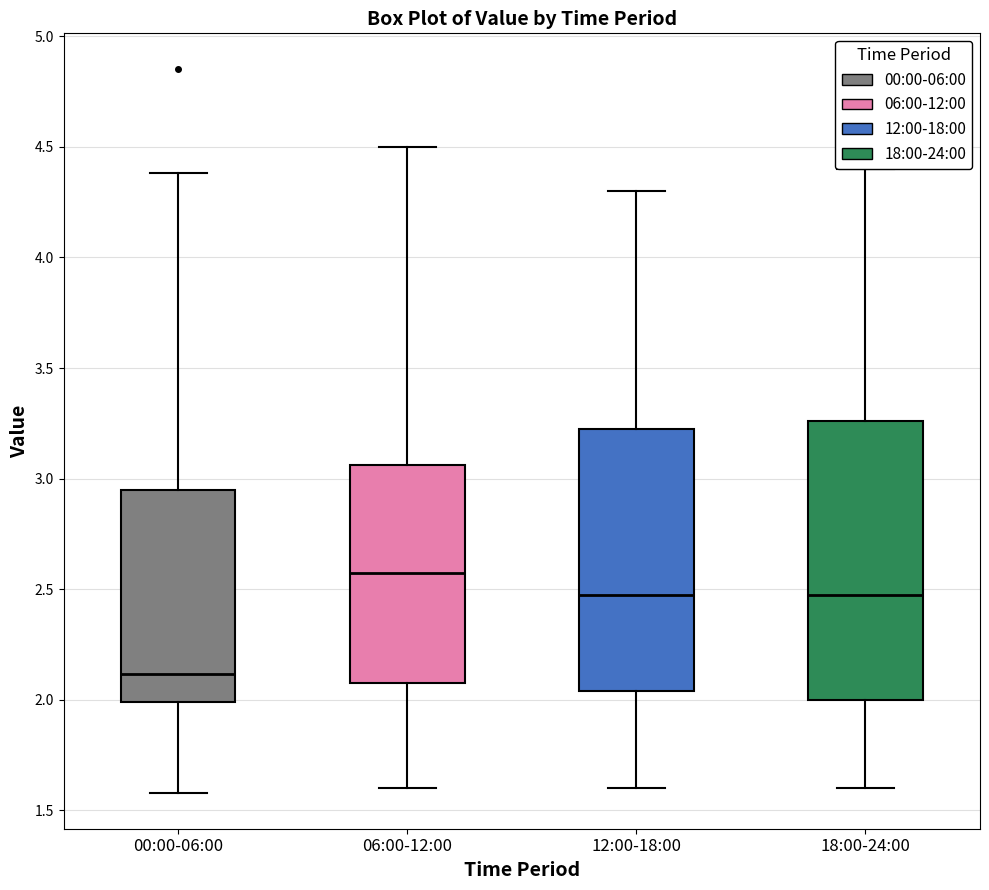

Reading left to right, read every box against the y-axis: the position of its median line, the range the box covers, and the ends of its whiskers. The values are not printed on the chart, so give them approximately, as read against the axis.

00:00-06:00: median 2.10, box 2.00 to 2.95, whiskers 1.60 to 4.40
06:00-12:00: median 2.60, box 2.10 to 3.05, whiskers 1.60 to 4.50
12:00-18:00: median 2.50, box 2.05 to 3.25, whiskers 1.60 to 4.30
18:00-24:00: median 2.50, box 2.00 to 3.25, whiskers 1.60 to 4.40